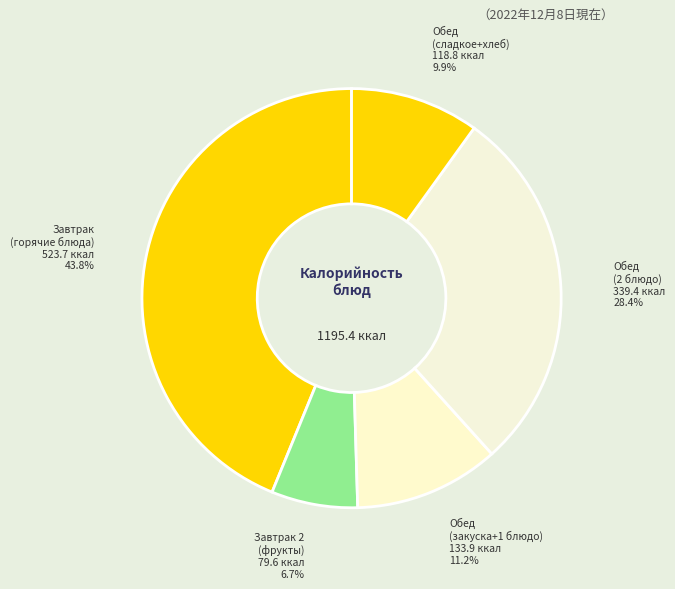

Rank the categories by value from highest to lowest.

Завтрак (горячие блюда), Обед (2 блюдо), Обед (закуска+1 блюдо), Обед (сладкое+хлеб), Завтрак 2 (фрукты)